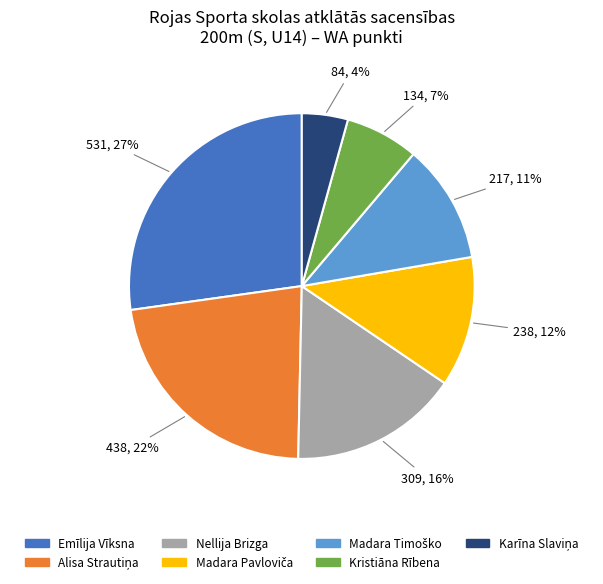

True or false: Nellija Brizga accounts for 16% of the total.

True